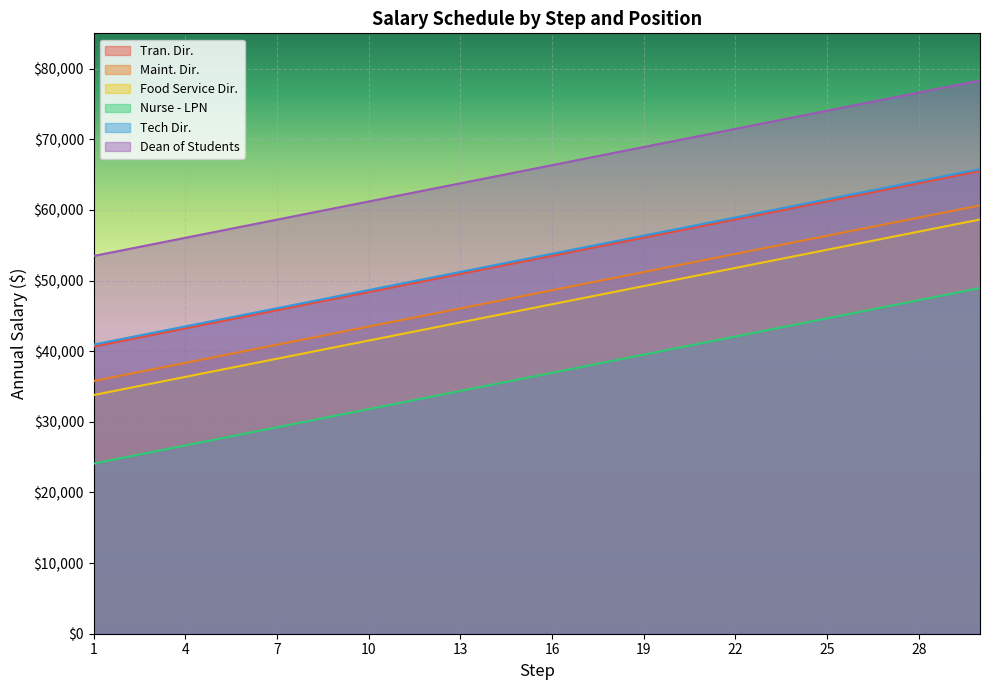

True or false: Tran. Dir. and Food Service Dir. cross at least once.

False